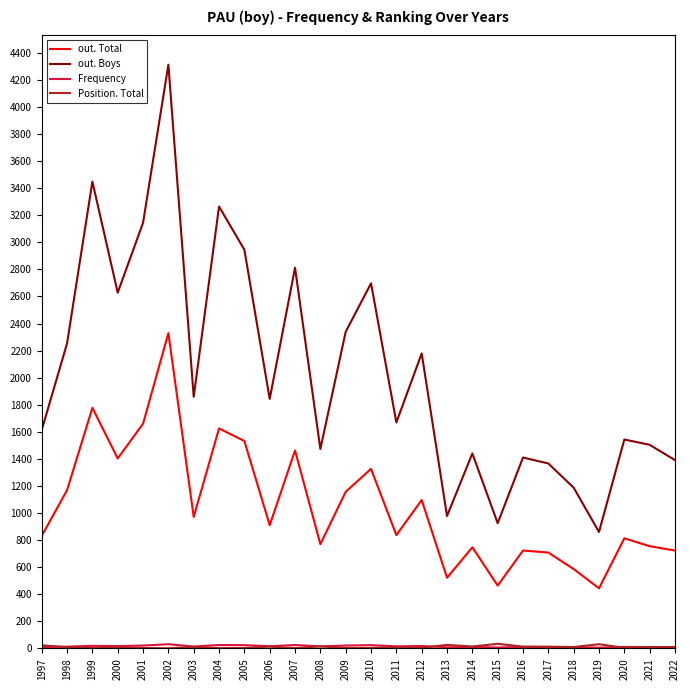

Which series has the widest spread of values?

out. Boys